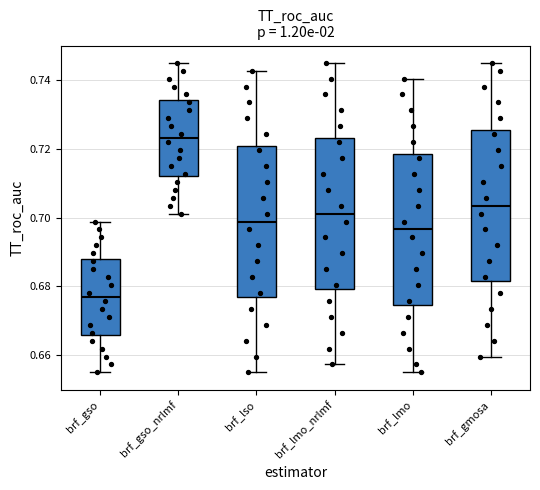

Reading left to right, read every box against the y-axis: the position of its median line, the range the box covers, and the ends of its whiskers. The values are not printed on the chart, so give them approximately, as read against the axis.

brf_gso: median 0.676, box 0.666 to 0.688, whiskers 0.656 to 0.698
brf_gso_nrlmf: median 0.724, box 0.712 to 0.734, whiskers 0.702 to 0.746
brf_lso: median 0.698, box 0.676 to 0.720, whiskers 0.656 to 0.742
brf_lmo_nrlmf: median 0.702, box 0.680 to 0.724, whiskers 0.658 to 0.746
brf_lmo: median 0.696, box 0.674 to 0.718, whiskers 0.656 to 0.740
brf_gmosa: median 0.704, box 0.682 to 0.726, whiskers 0.660 to 0.746